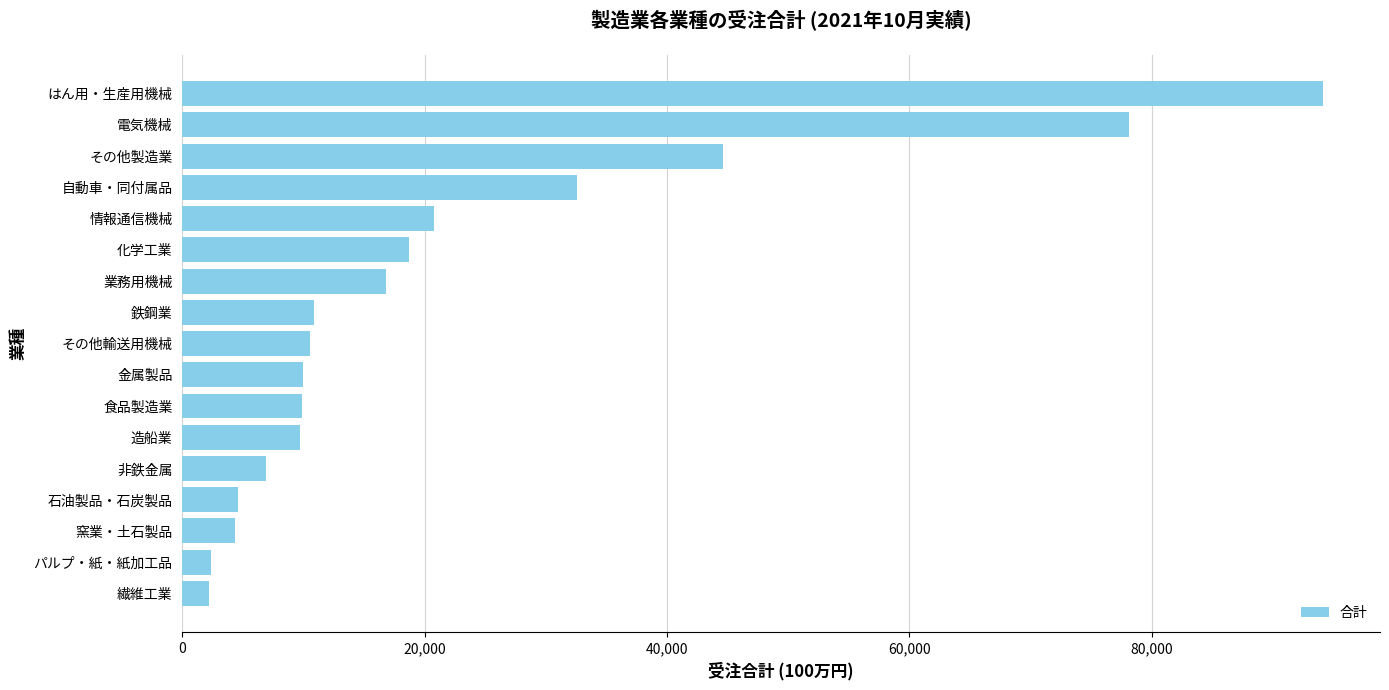

Where is the data nearest to the value 48152?

その他製造業